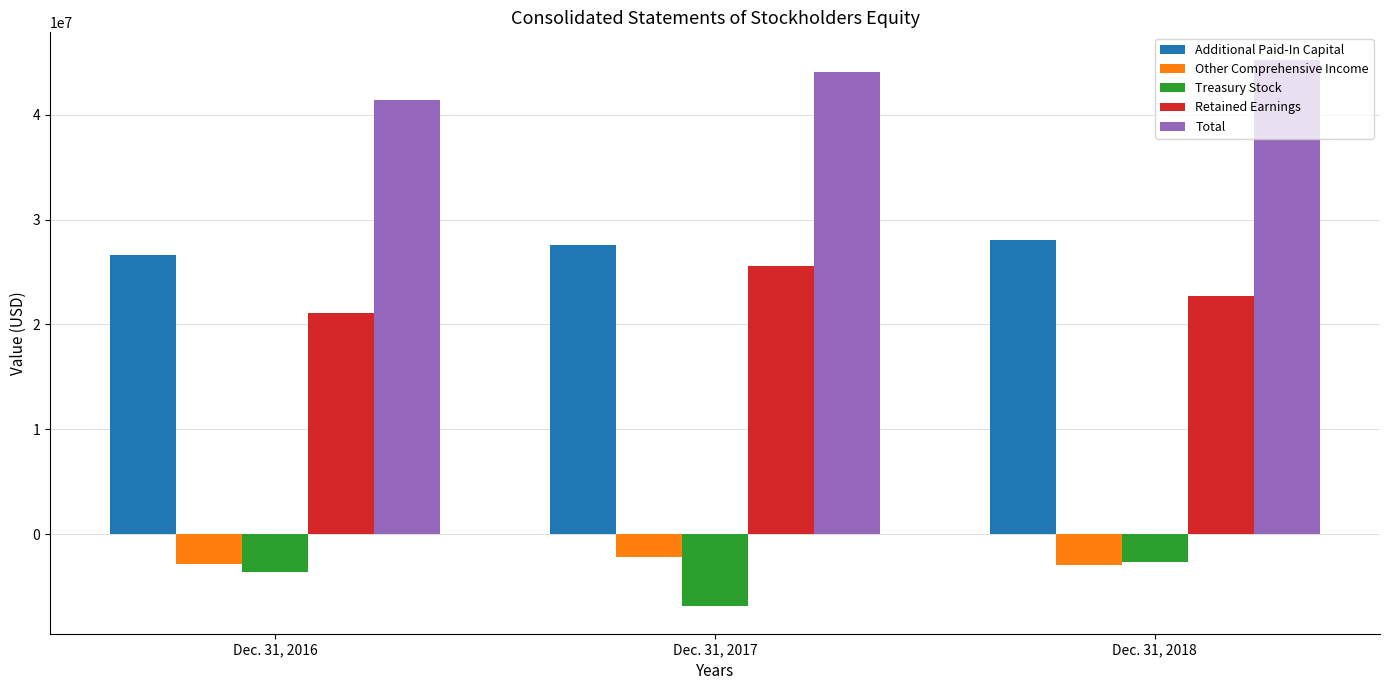

What is the sum of the Total values at Dec. 31, 2016 and Dec. 31, 2017?

85435741